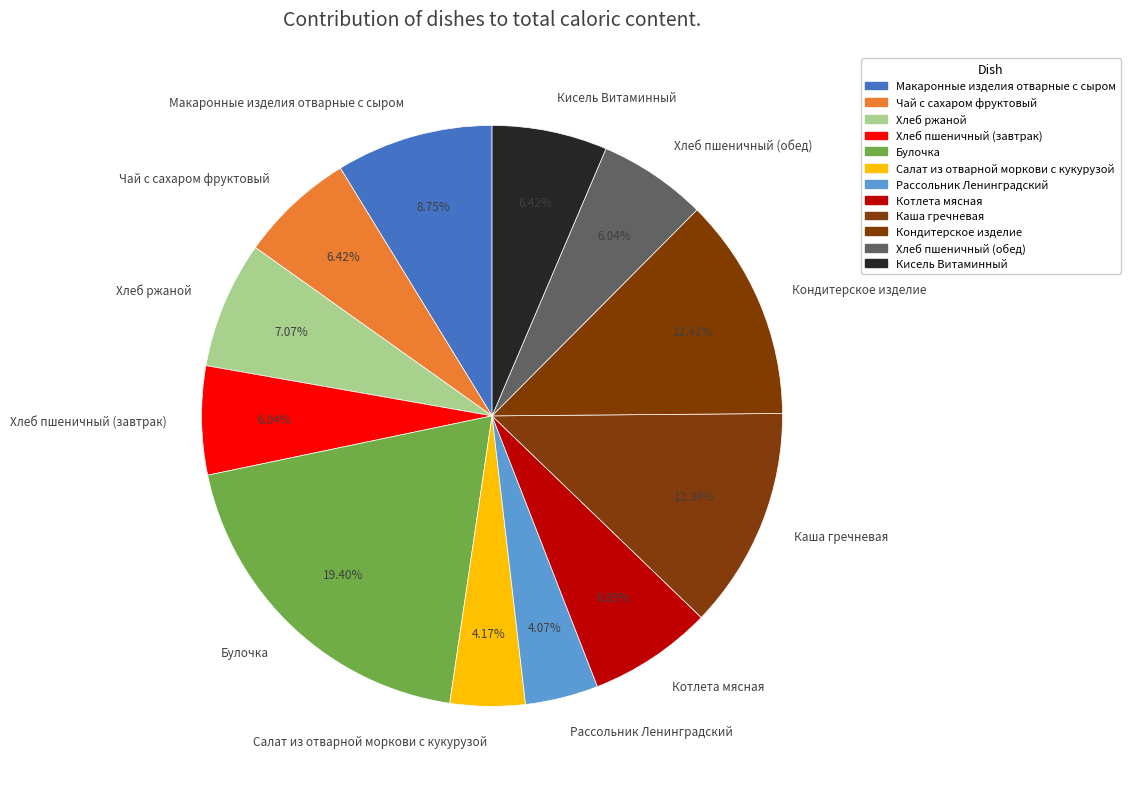

To the nearest percent, what percentage of the pie is Рассольник Ленинградский?

4%